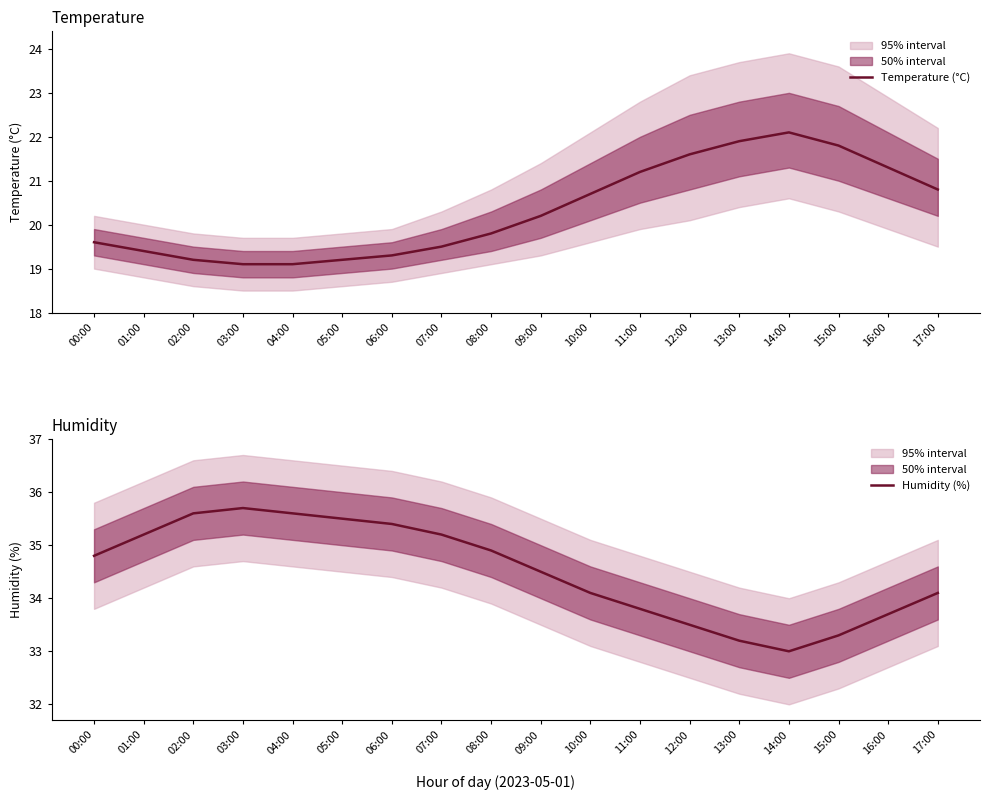

True or false: Temperature (°C) has a value of 13.7 at 14:00.

False